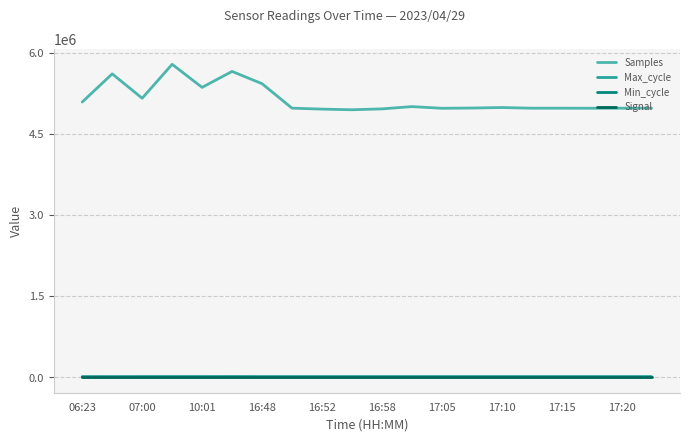

What is the difference between the maximum and minimum values in the Signal series?

1